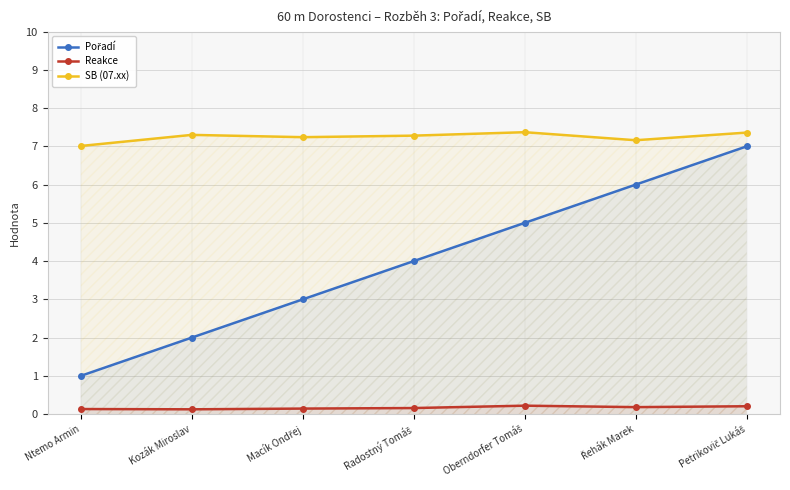

True or false: SB (07.xx) and Pořadí cross at least once.

False